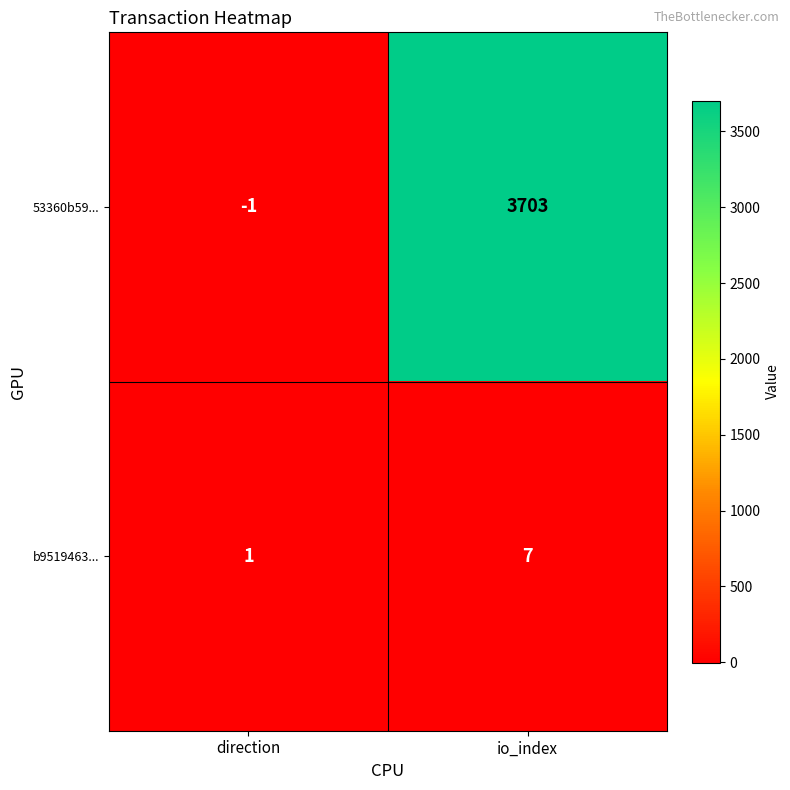

The 53360b59... series shows 6218 at io_index. True or false?

False